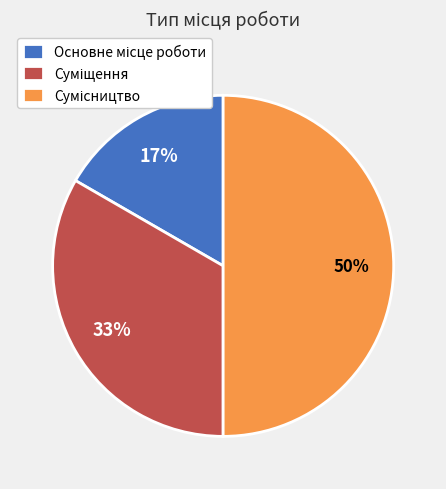

To the nearest percent, what is the average slice percentage?

33%